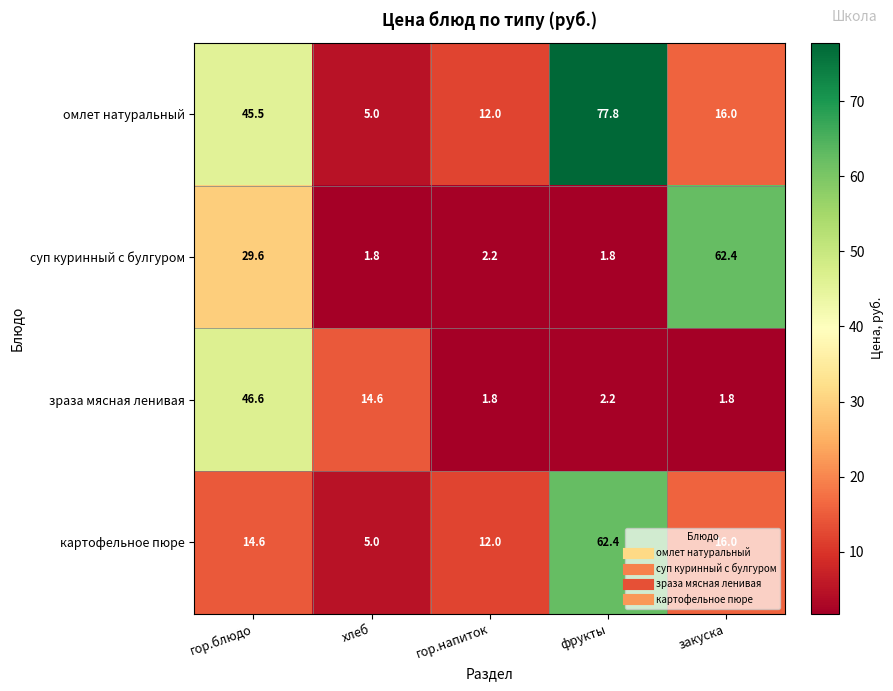

Which series has the widest spread of values?

омлет натуральный